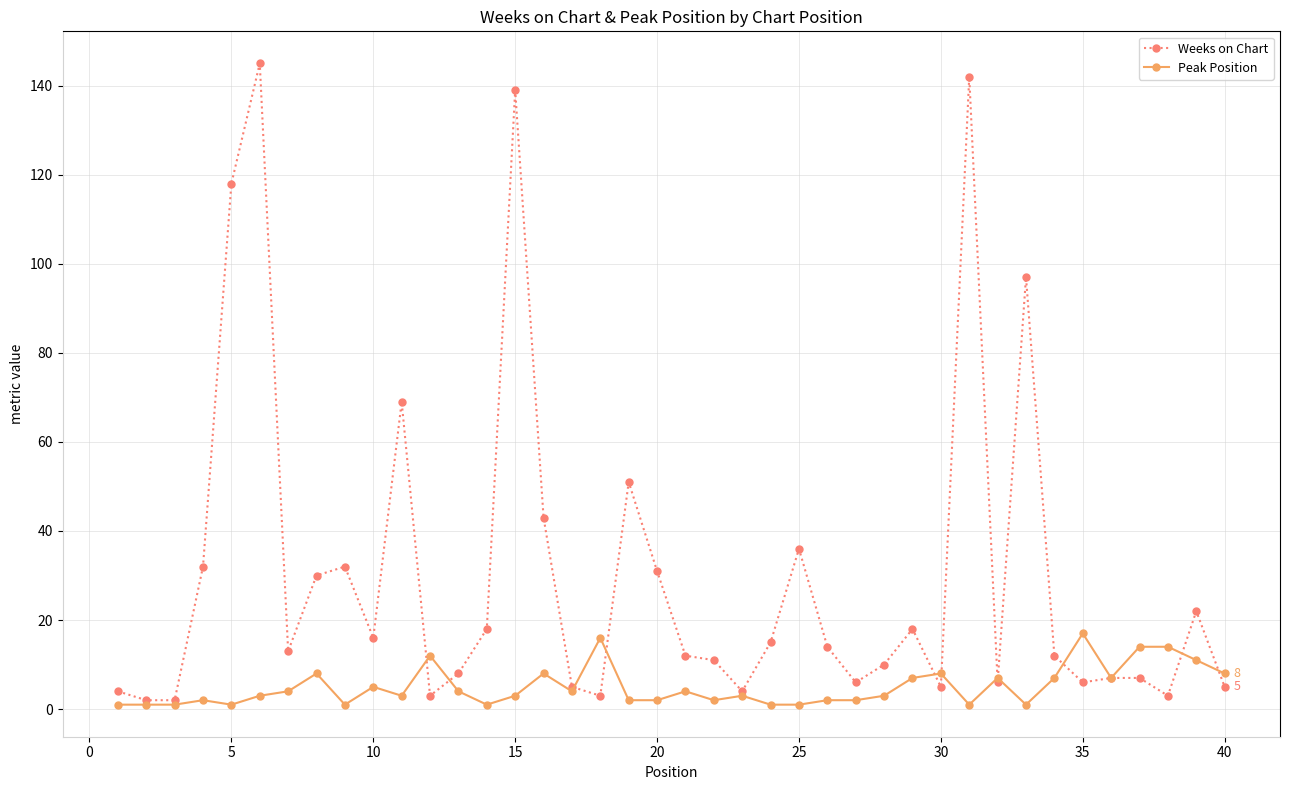

Which series has the widest spread of values?

Weeks on Chart